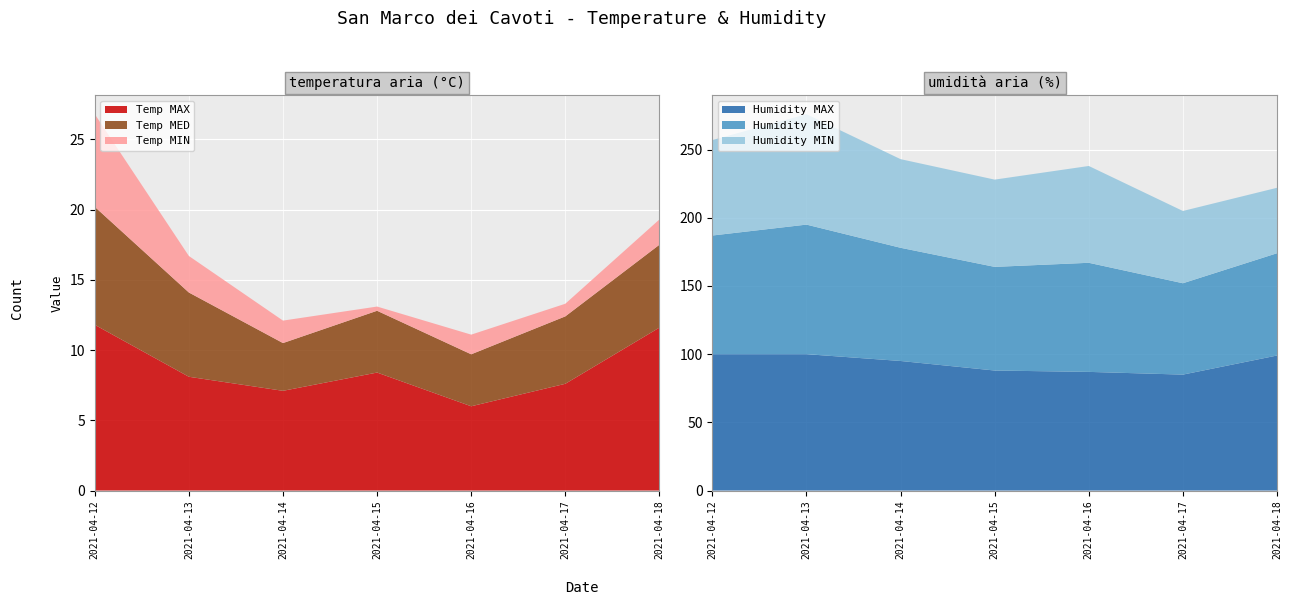

Reading left to right, what are all the values shown in this chart?

Temp MAX: 11.8	8.1	7.1	8.4	6.0	7.6	11.6
Temp MED: 8.4	6.0	3.4	4.4	3.7	4.8	5.9
Temp MIN: 6.6	2.6	1.6	0.3	1.4	0.9	1.8
Humidity MAX: 100.0	100.0	95.0	88.0	87.0	85.0	99.0
Humidity MED: 87.0	95.0	83.0	76.0	80.0	67.0	75.0
Humidity MIN: 70.0	81.0	65.0	64.0	71.0	53.0	48.0